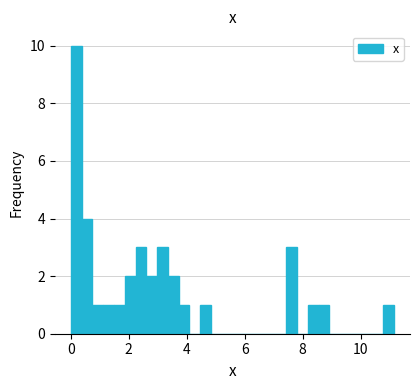

Read against the x-axis, roughly where is the centre of the tallest bar?

0.2